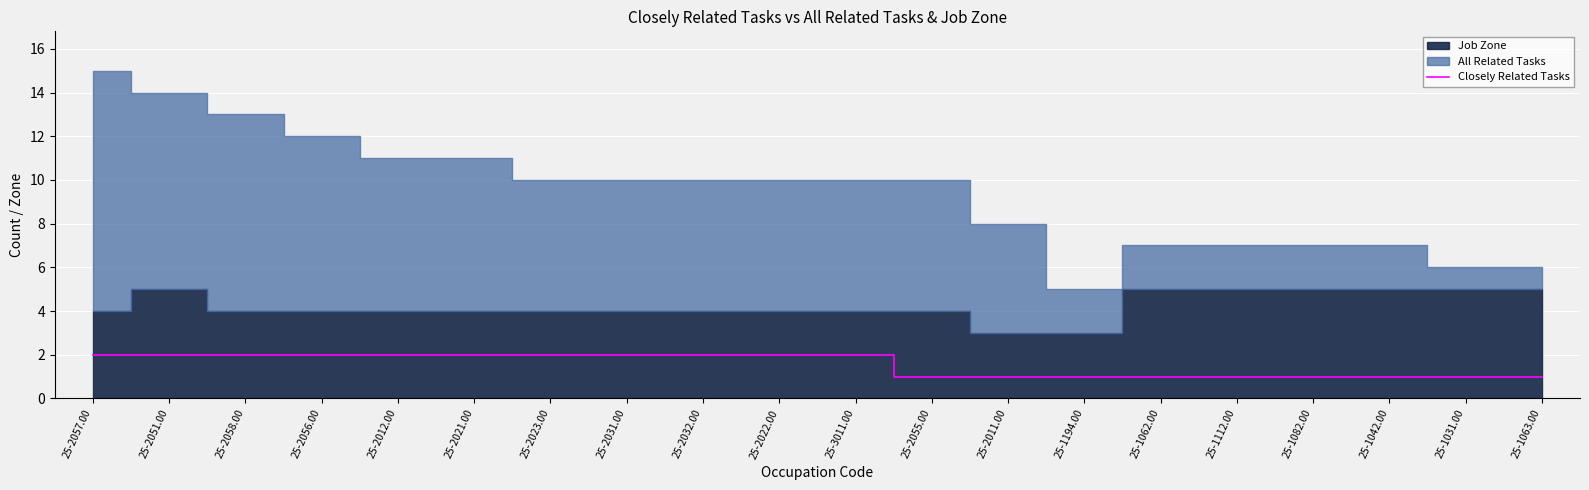

How many values are between 1 and 2?

20